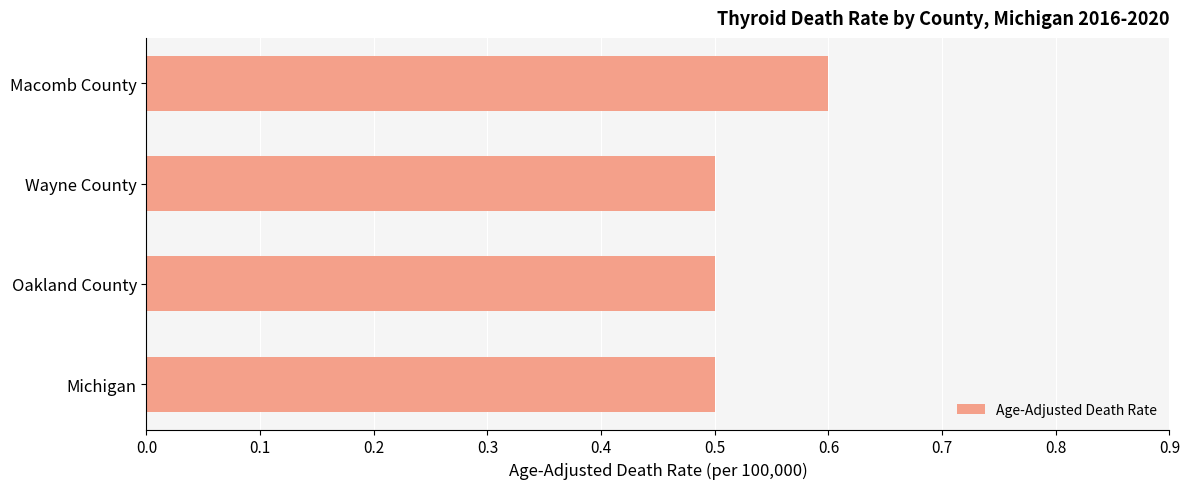

What is the minimum value shown in the chart?

0.5